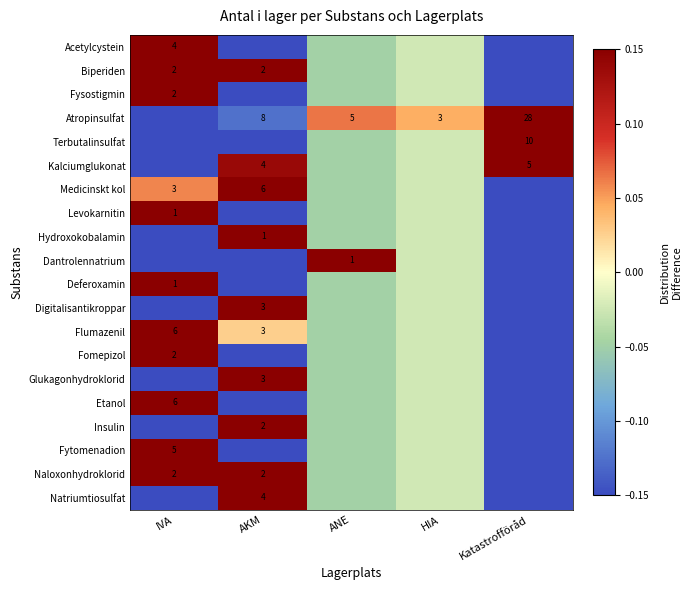

Is the value of Medicinskt kol at AKM greater than the value of Natriumtiosulfat at AKM?

Yes